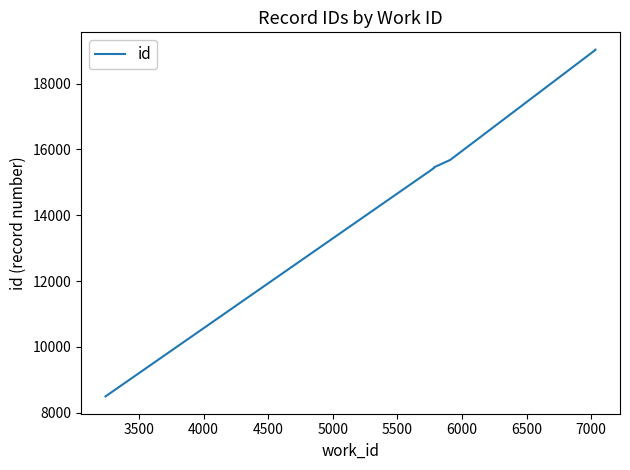

Reading left to right, extract all data points from this chart.

8495	15430	15452	15678	19022	19028